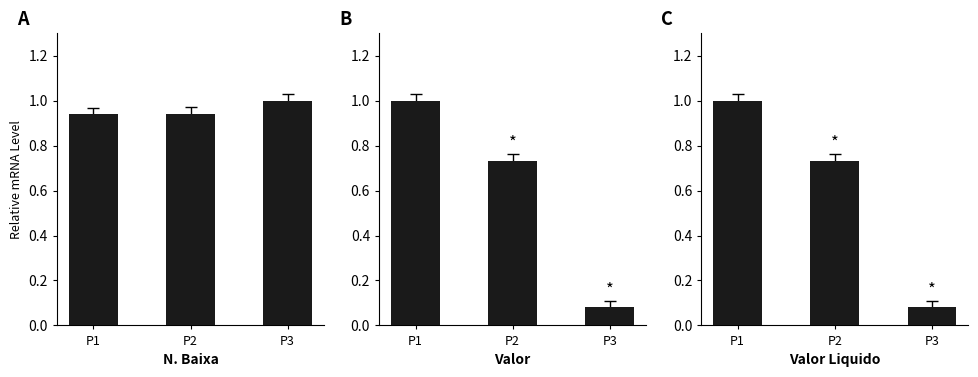

At P3, list the series in order from largest to smallest.

N. Baixa, Valor, Valor Liquido